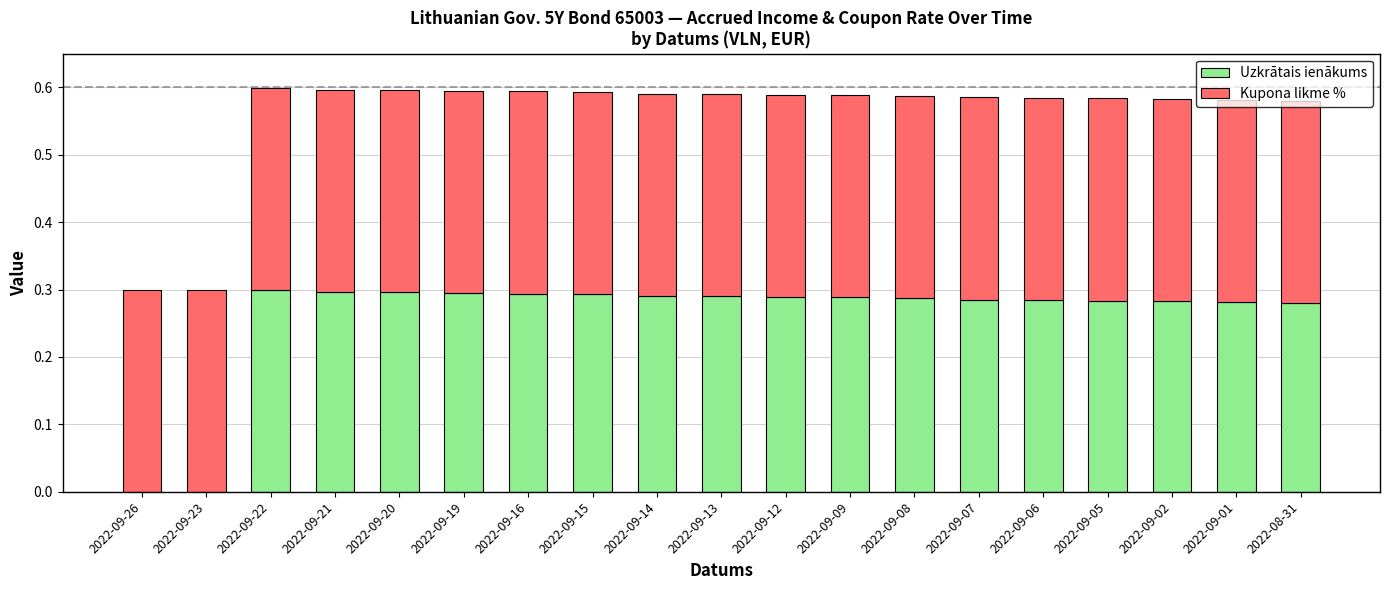

The Uzkrātais ienākums series shows 0.3 at 2022-09-06. True or false?

True